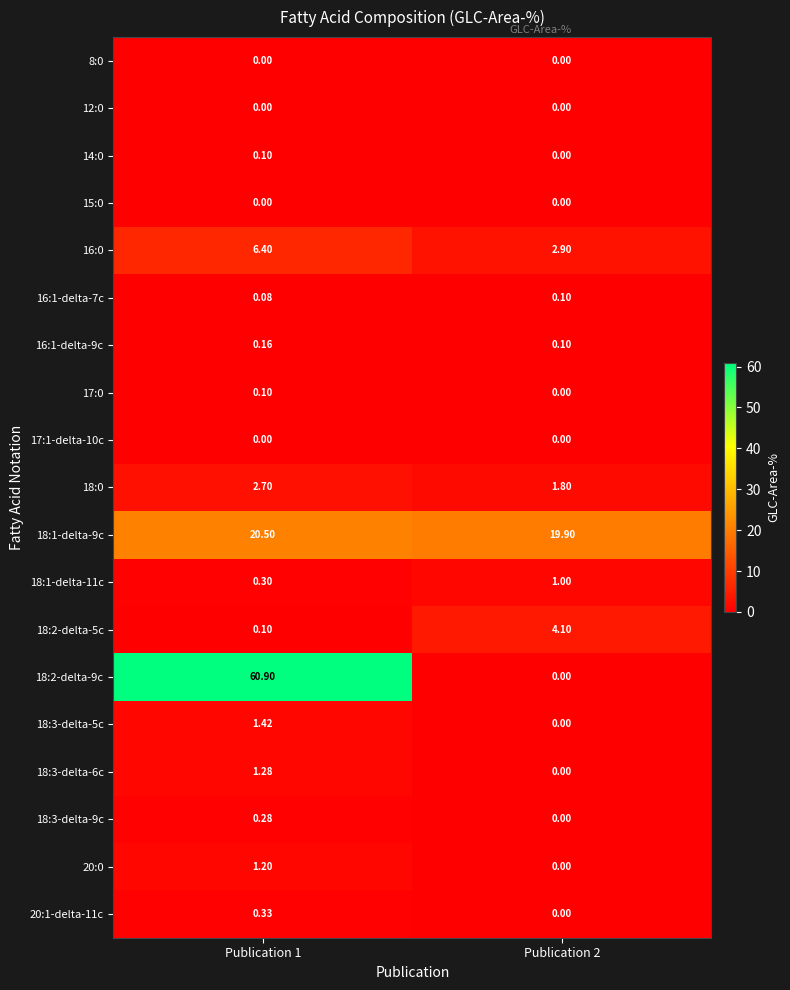

Is the value of 20:0 at Publication 2 greater than the value of 18:2-delta-5c at Publication 2?

No